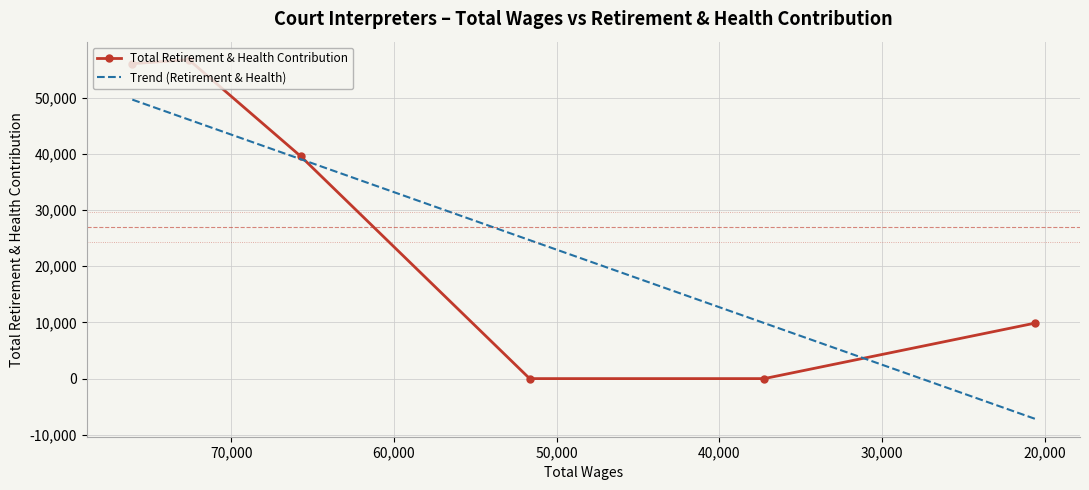

What is the greatest value displayed?

56738.0